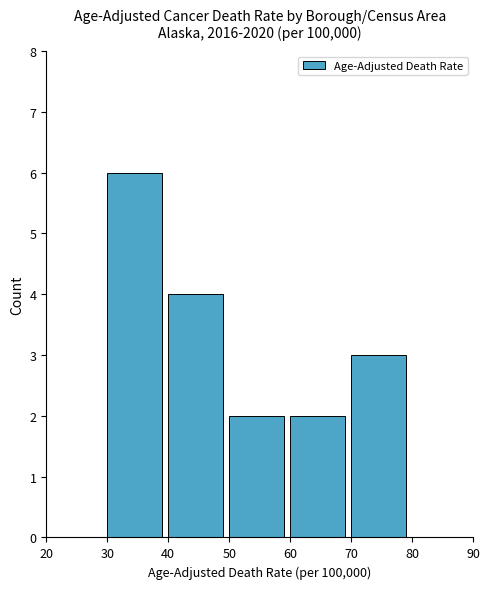

Reading right to left, what are all the values shown in this chart?

3	2	2	4	6	0